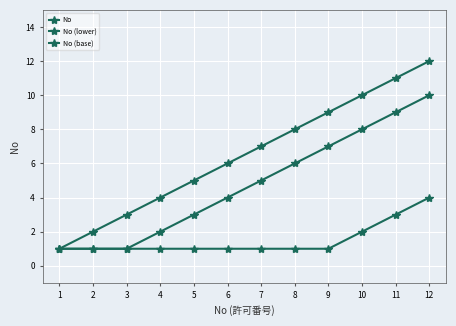

True or false: No (base) and No intersect in this chart.

False